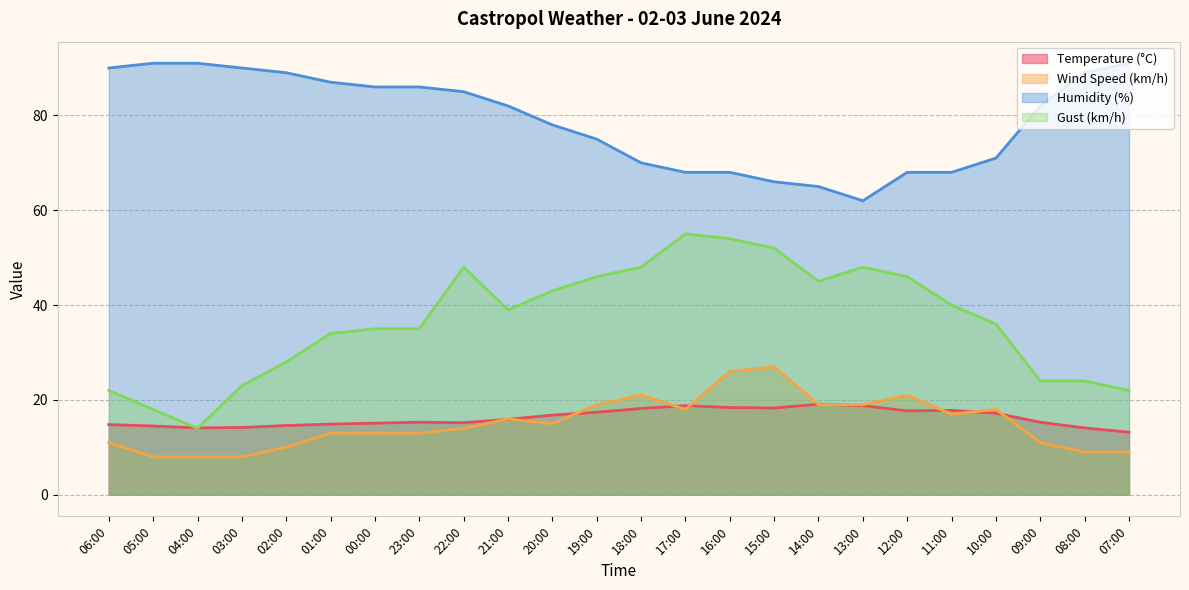

What position from the left is 00:00?

7